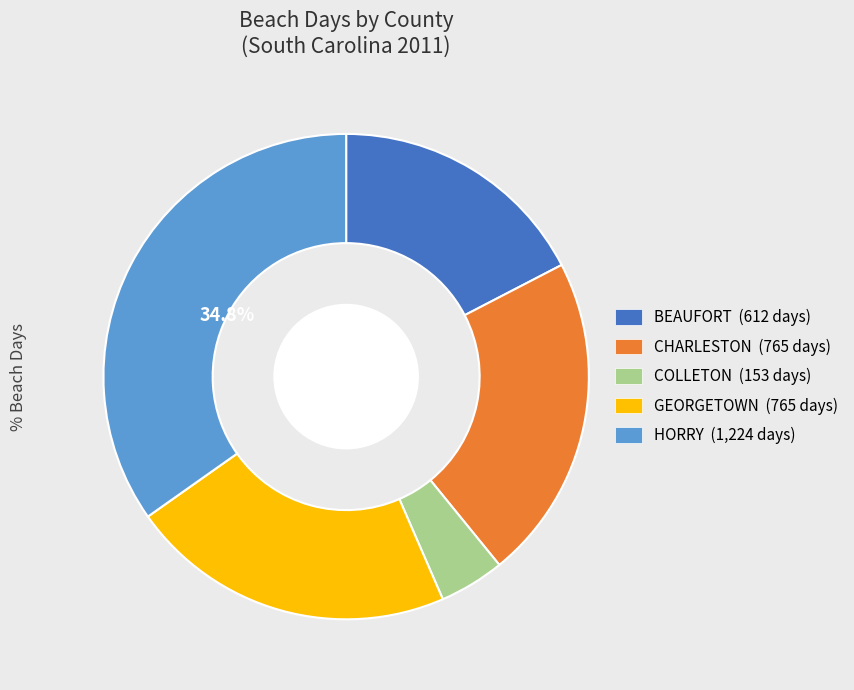

The HORRY slice represents 35% of the pie. True or false?

True